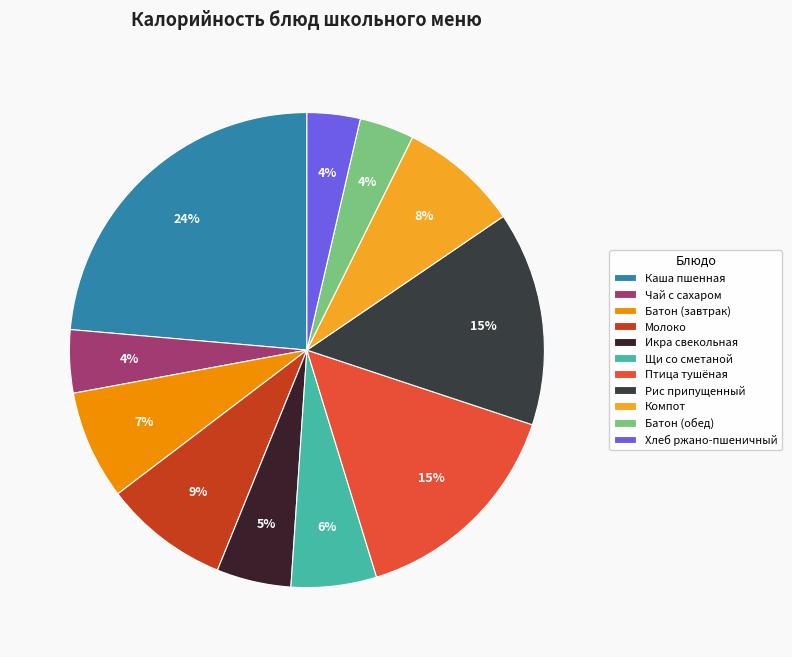

How many segments does this pie chart have?

11